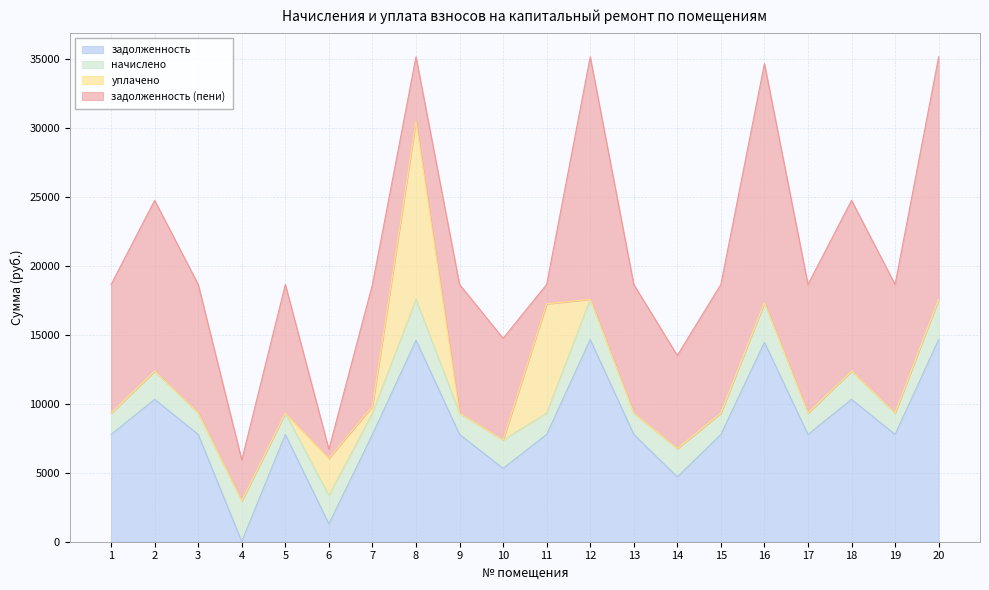

What is the difference between the highest and lowest values at 17?

9327.2